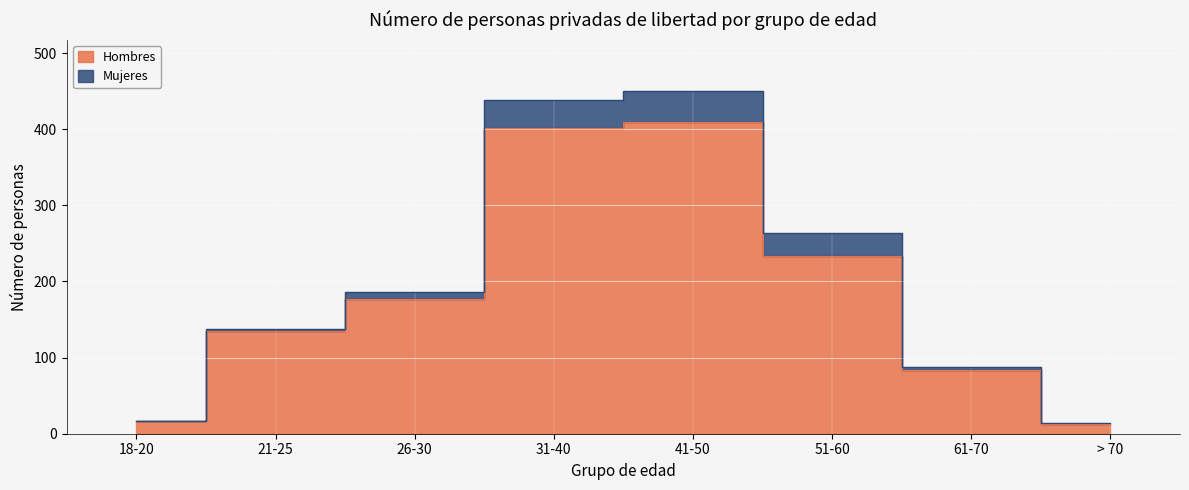

What is the difference between the values at 31-40 and 18-20?

385